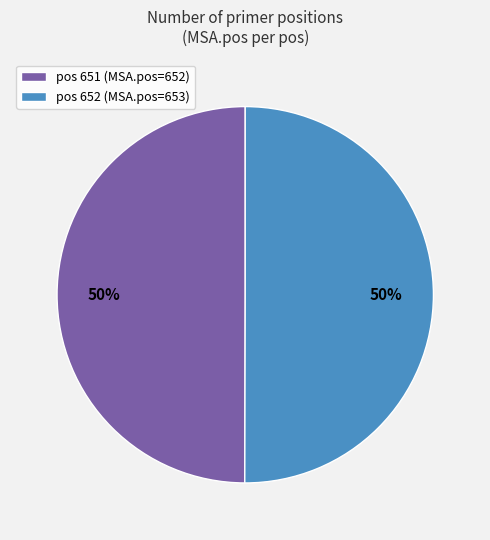

Is the sum of pos 652 (MSA.pos=653) and pos 651 (MSA.pos=652) greater than half?

Yes